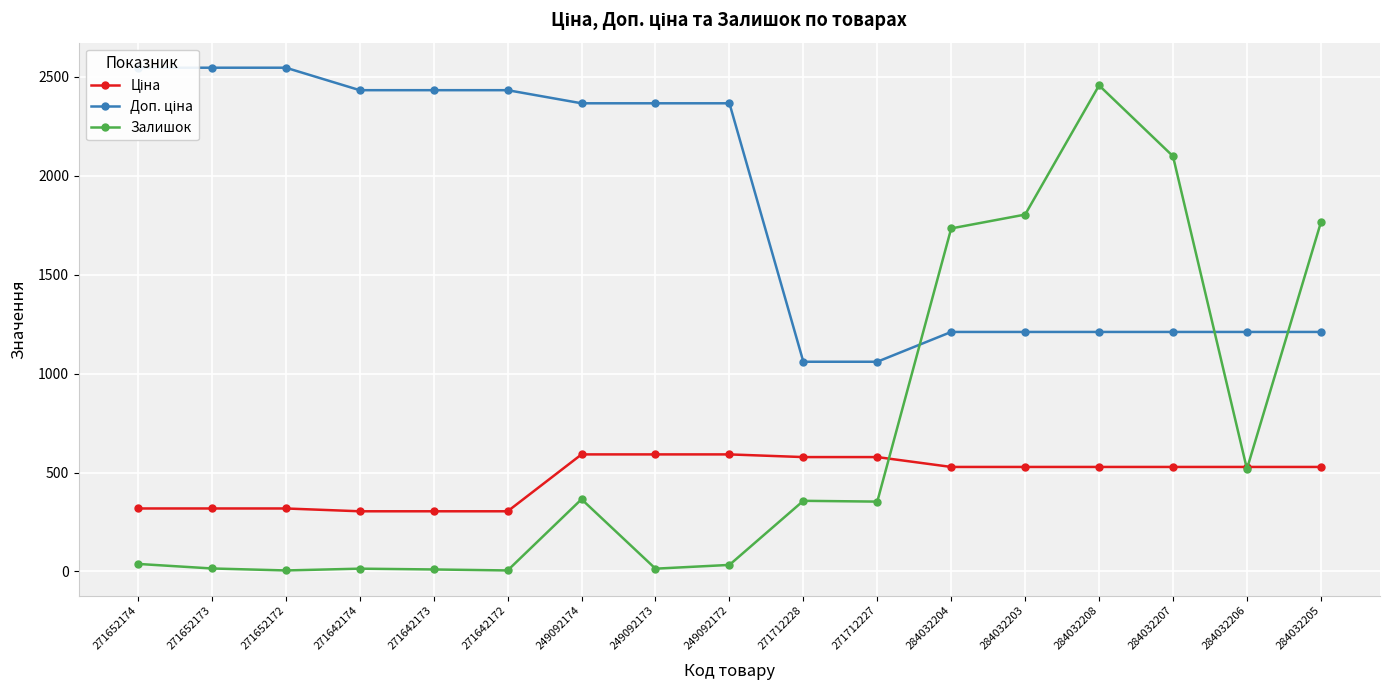

What is the sum of all Доп. ціна values?

31421.3